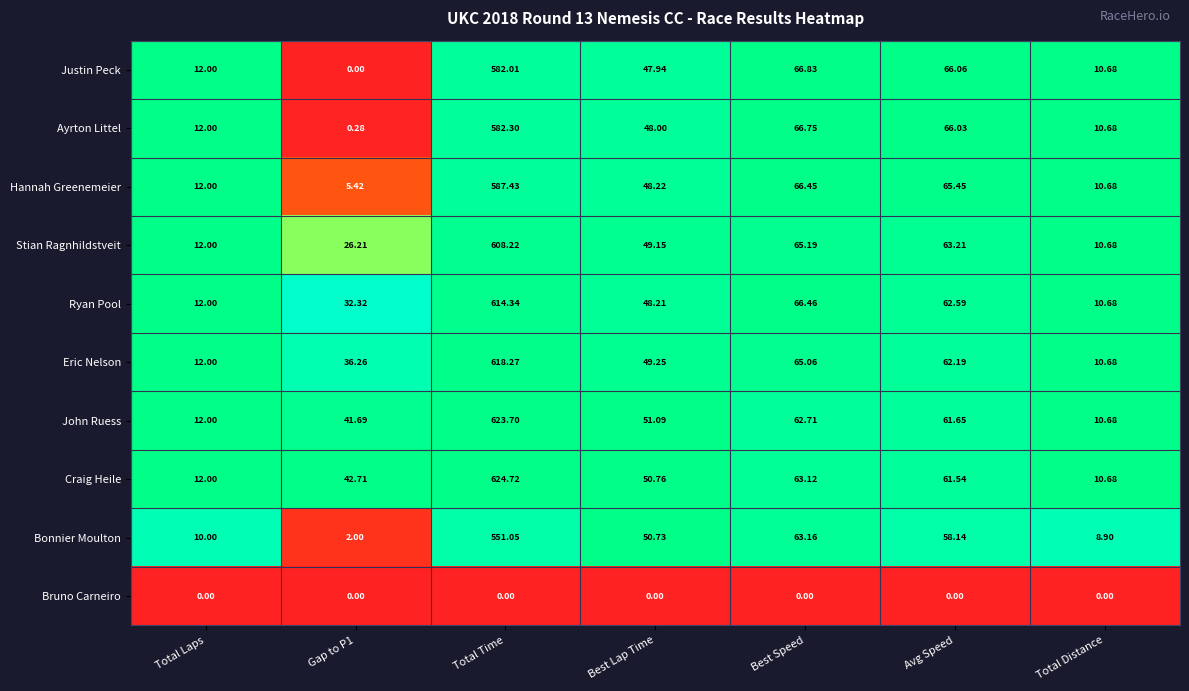

Rank the series at Total Time from highest to lowest value.

Craig Heile, John Ruess, Eric Nelson, Ryan Pool, Stian Ragnhildstveit, Hannah Greenemeier, Ayrton Littel, Justin Peck, Bonnier Moulton, Bruno Carneiro